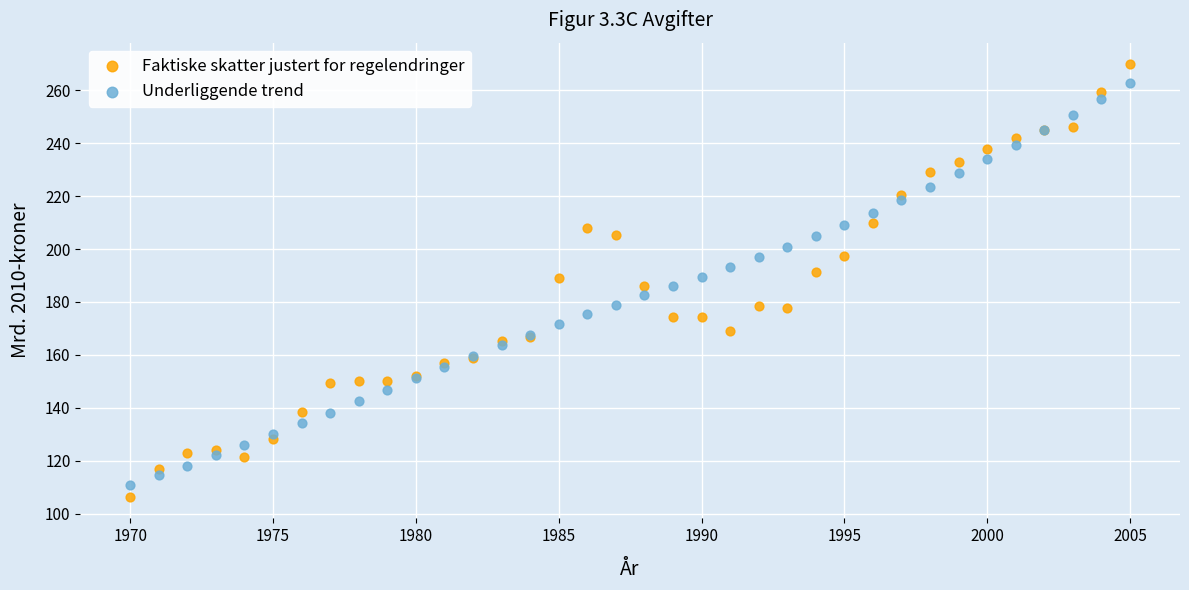

What is the X range (max minus min) for the scatter plot?

35.0